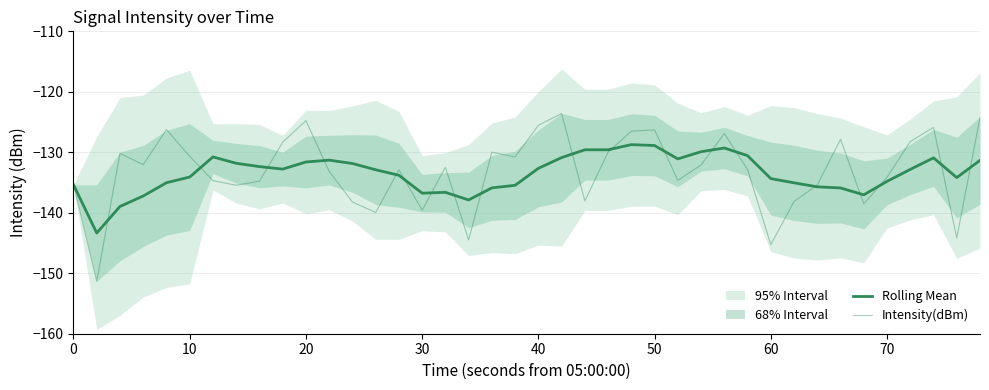

Which series has the widest spread of values?

Intensity(dBm)